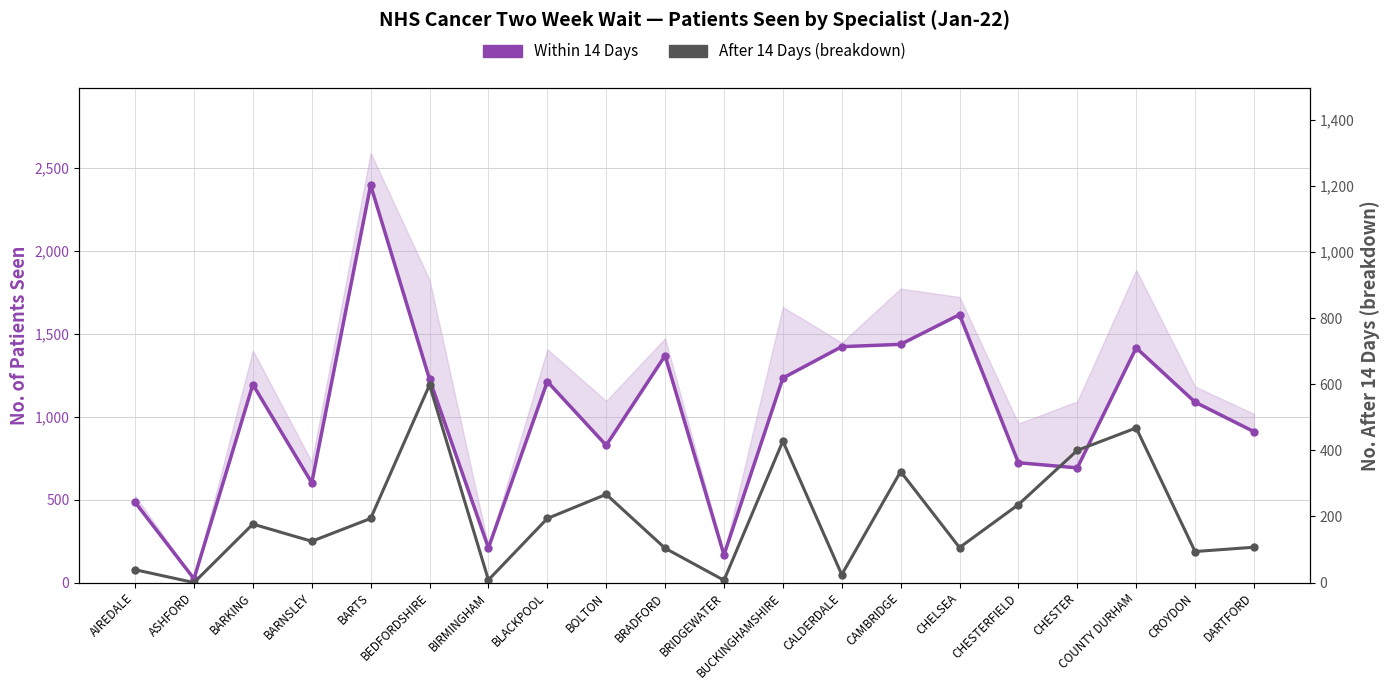

Reading right to left, list all the values displayed in this chart.

Within 14 Days (main): DARTFORD=909	CROYDON=1087	COUNTY DURHAM=1414	CHESTER=691	CHESTERFIELD=722	CHELSEA=1614	CAMBRIDGE=1435	CALDERDALE=1421	BUCKINGHAMSHIRE=1232	BRIDGEWATER=167	BRADFORD=1367	BOLTON=827	BLACKPOOL=1211	BIRMINGHAM=209	BEDFORDSHIRE=1225	BARTS=2394	BARNSLEY=601	BARKING=1193	ASHFORD=23	AIREDALE=484
After 14 Days (breakdown): DARTFORD=107	CROYDON=94	COUNTY DURHAM=468	CHESTER=400	CHESTERFIELD=236	CHELSEA=106	CAMBRIDGE=336	CALDERDALE=24	BUCKINGHAMSHIRE=428	BRIDGEWATER=7	BRADFORD=104	BOLTON=267	BLACKPOOL=194	BIRMINGHAM=8	BEDFORDSHIRE=598	BARTS=194	BARNSLEY=125	BARKING=177	ASHFORD=0	AIREDALE=39